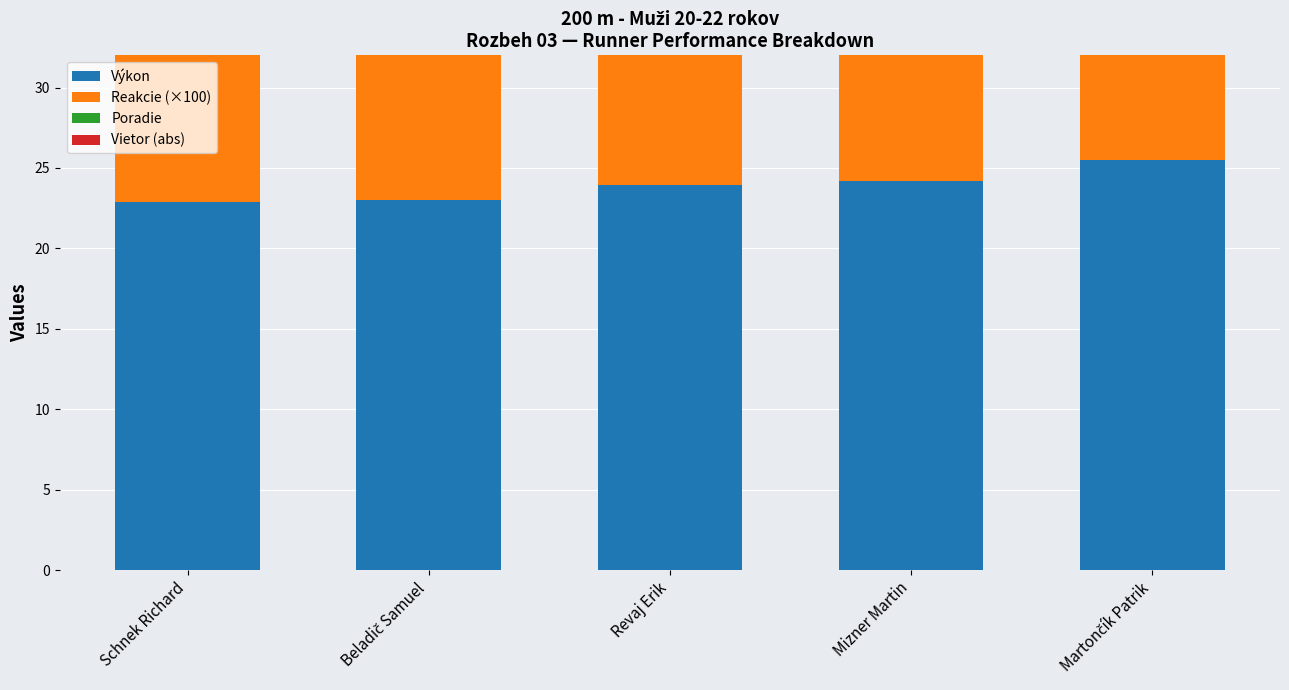

How many bars are there in total?

20